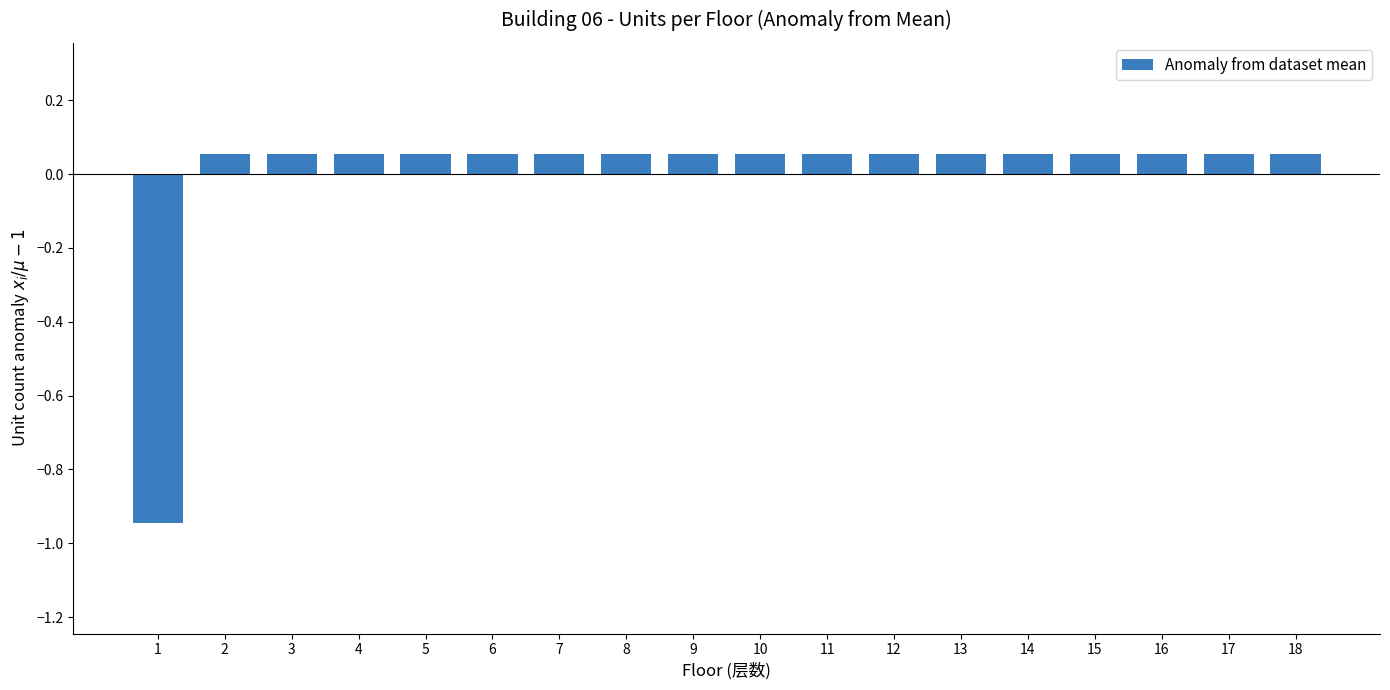

True or false: the data shows -0.2 at 1.

False